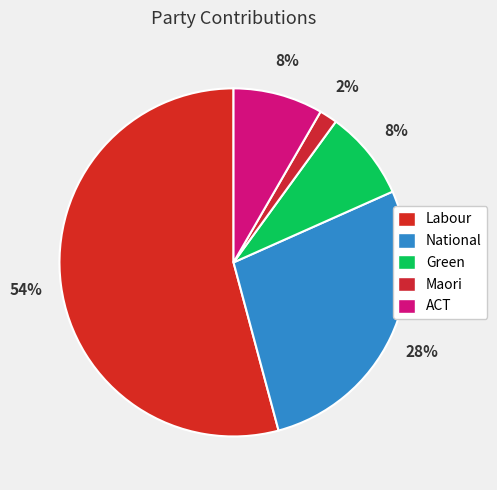

What is the smallest slice in the pie chart?

Maori